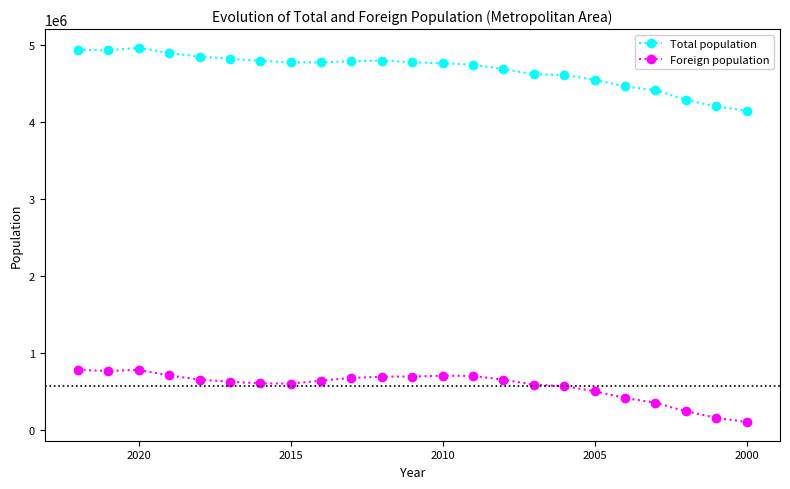

True or false: Total population and Foreign population intersect in this chart.

False